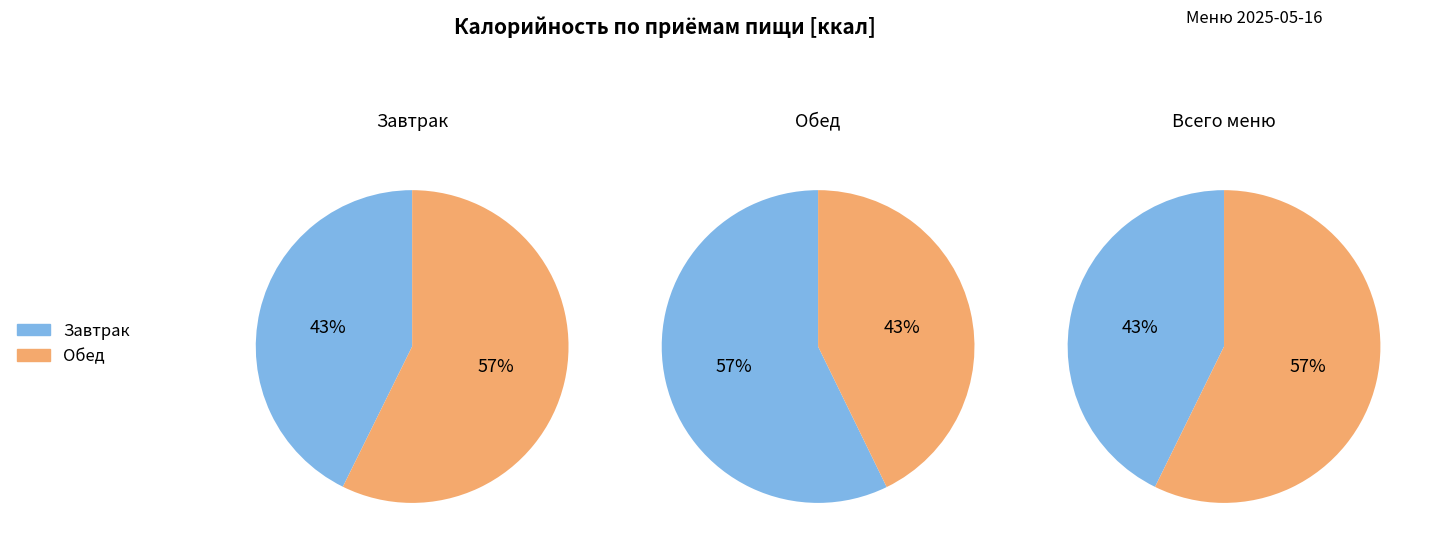

Does any single category account for the majority?

Yes